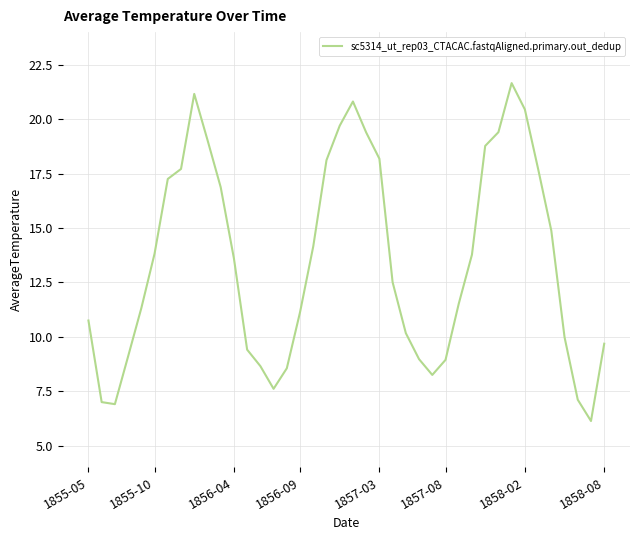

What is the difference between the maximum and minimum values?

15.5